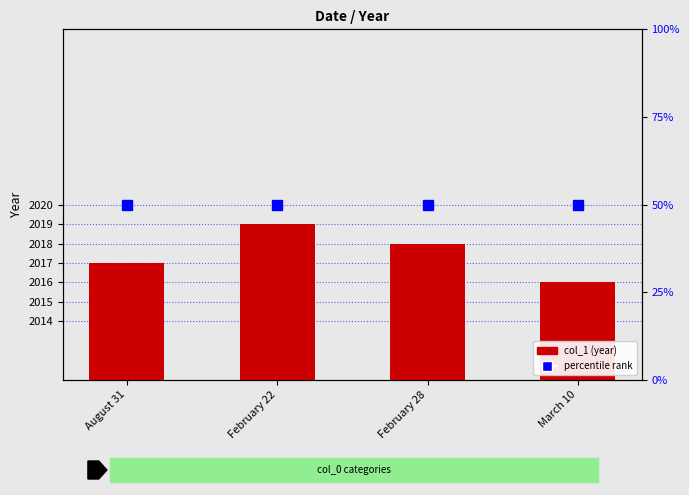

What is the greatest value displayed?

2019